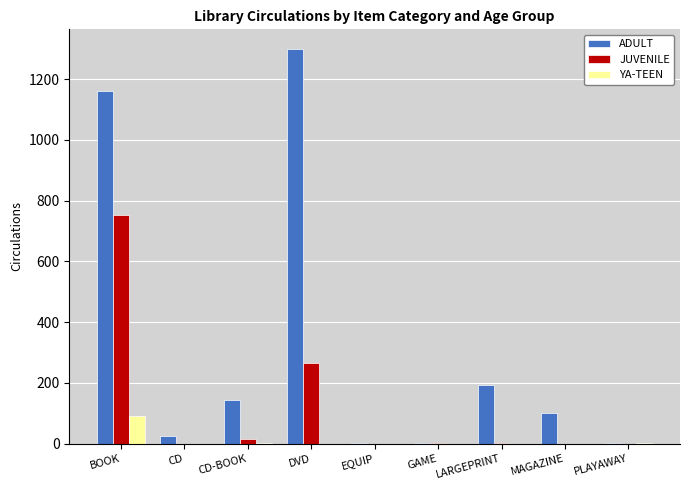

Which category has the highest value across all series?

DVD